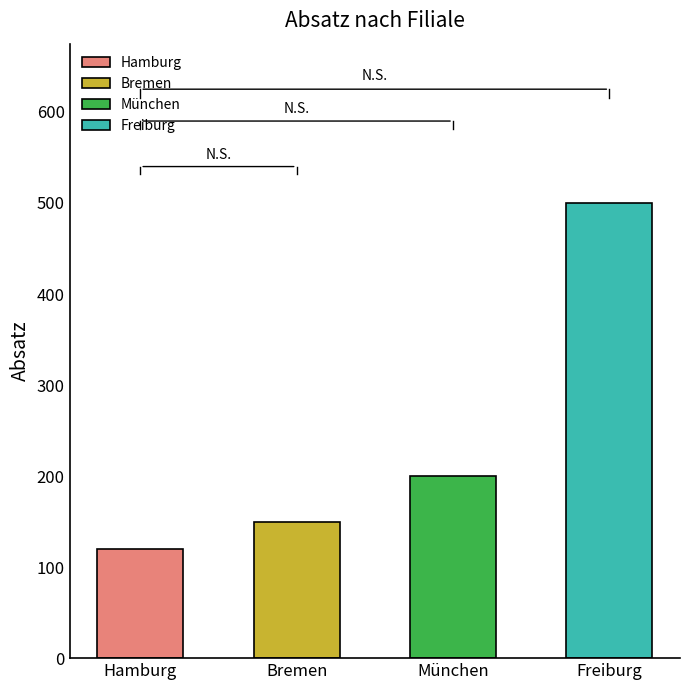

Between Bremen and München, which is larger?

München